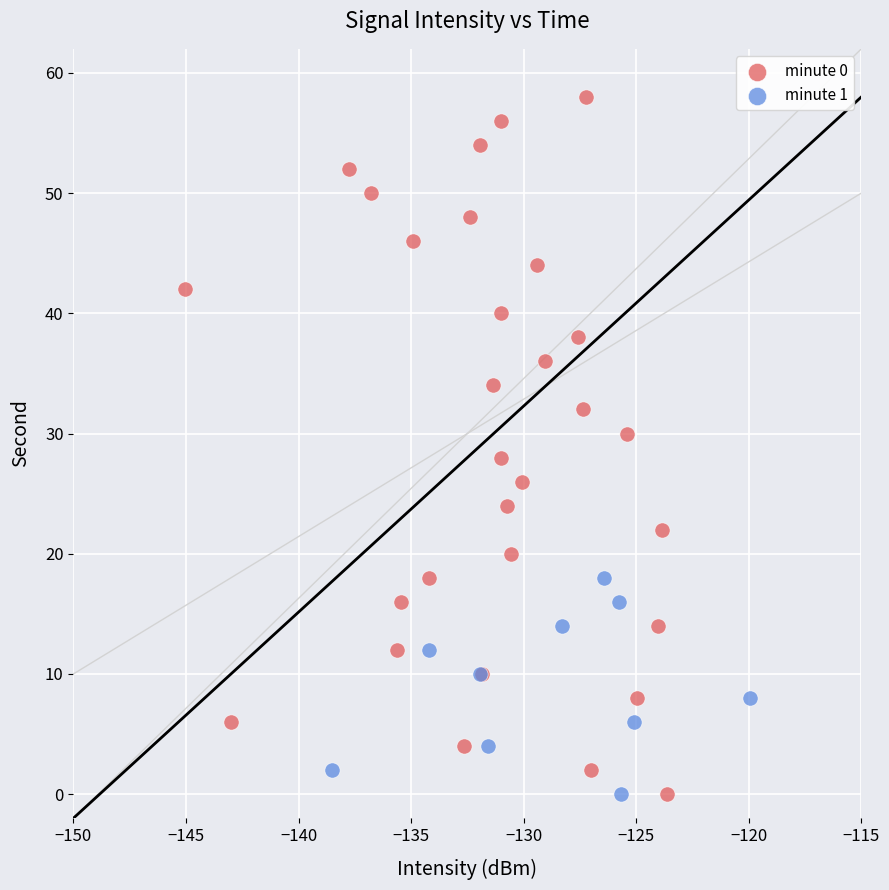

Which series contains the highest Y value?

minute 0